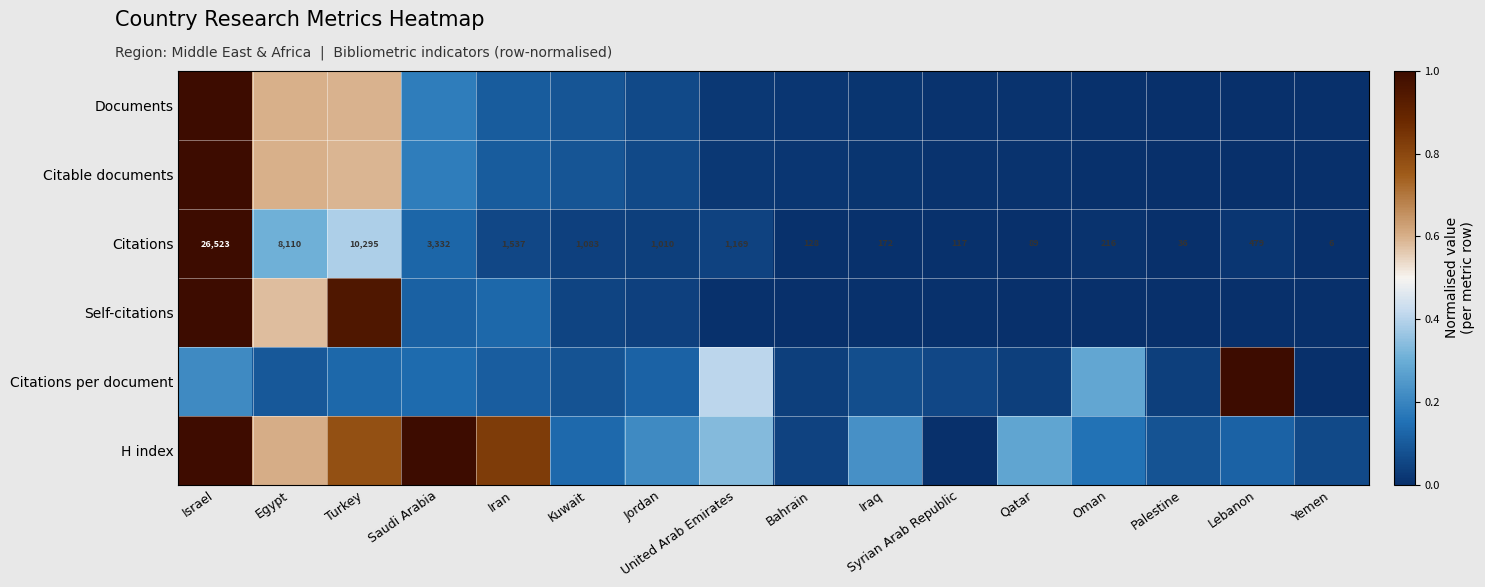

Between United Arab Emirates and Oman, which is larger?

United Arab Emirates